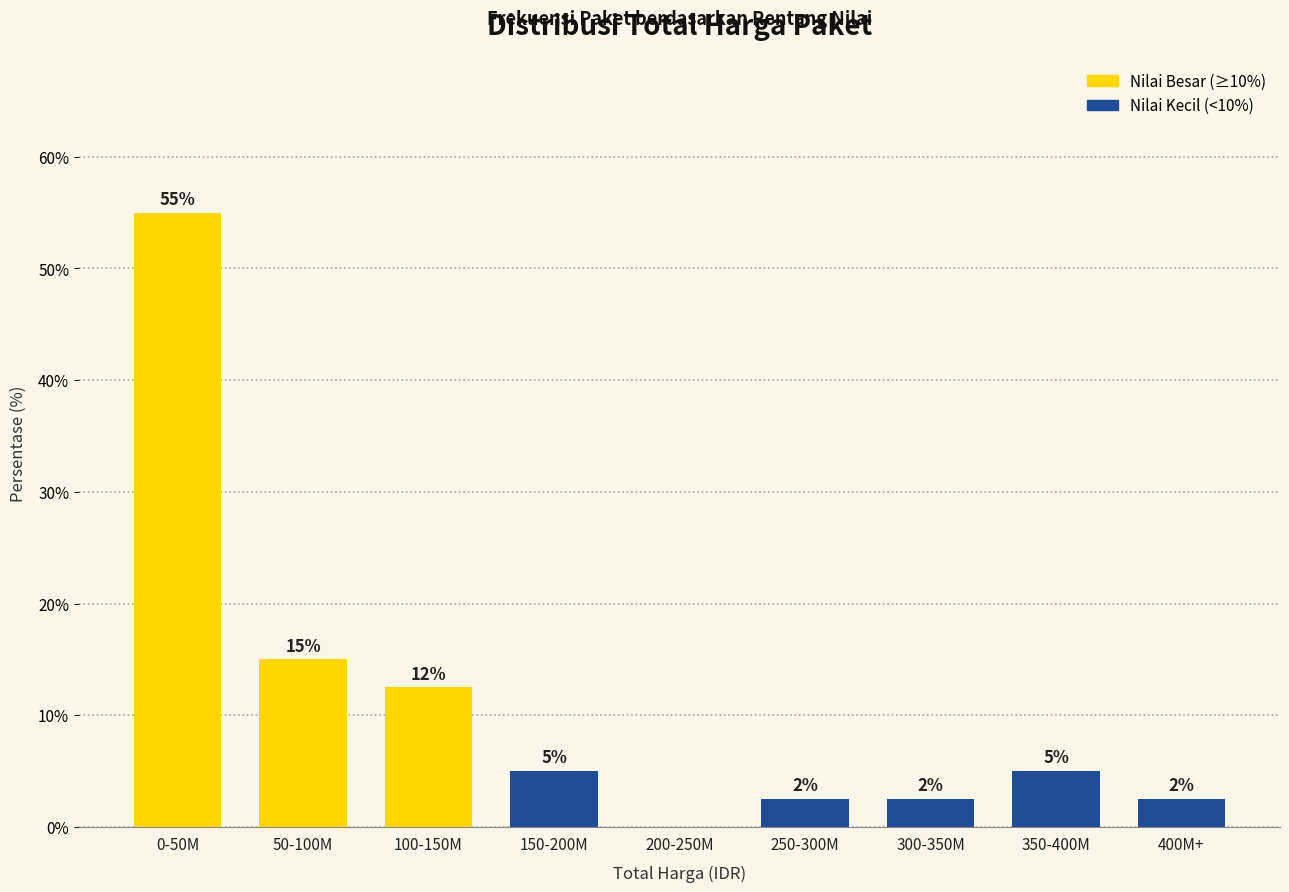

At which label does the data first exceed 5?

0-50M